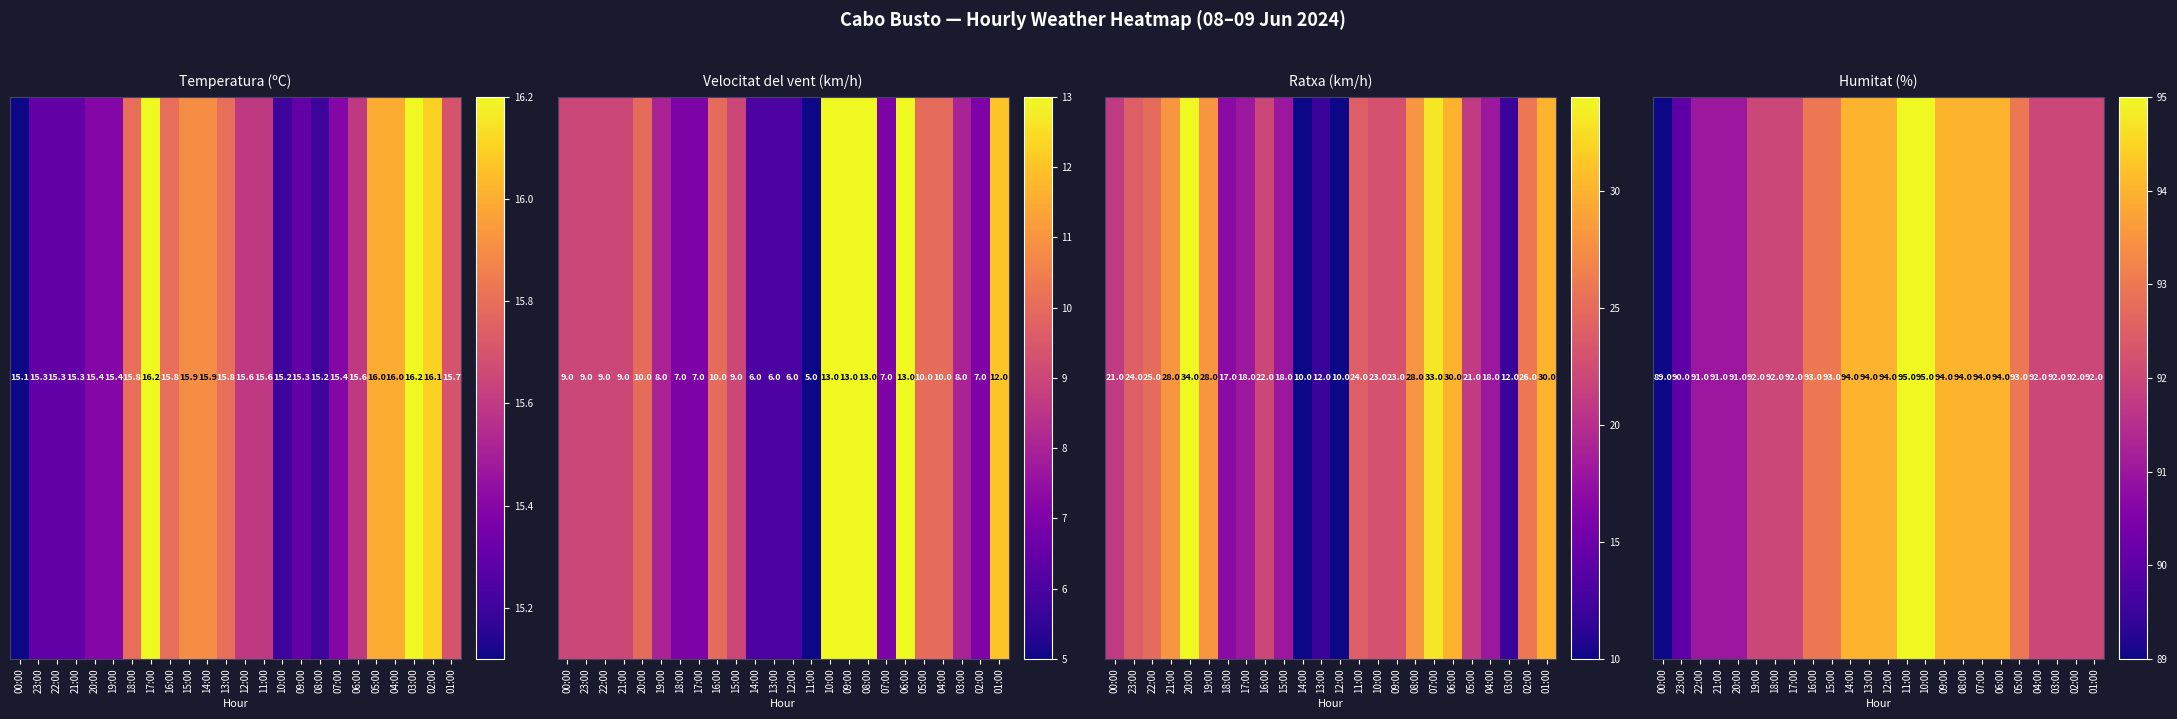

Is it true that the value at 06:00 is 140?

False